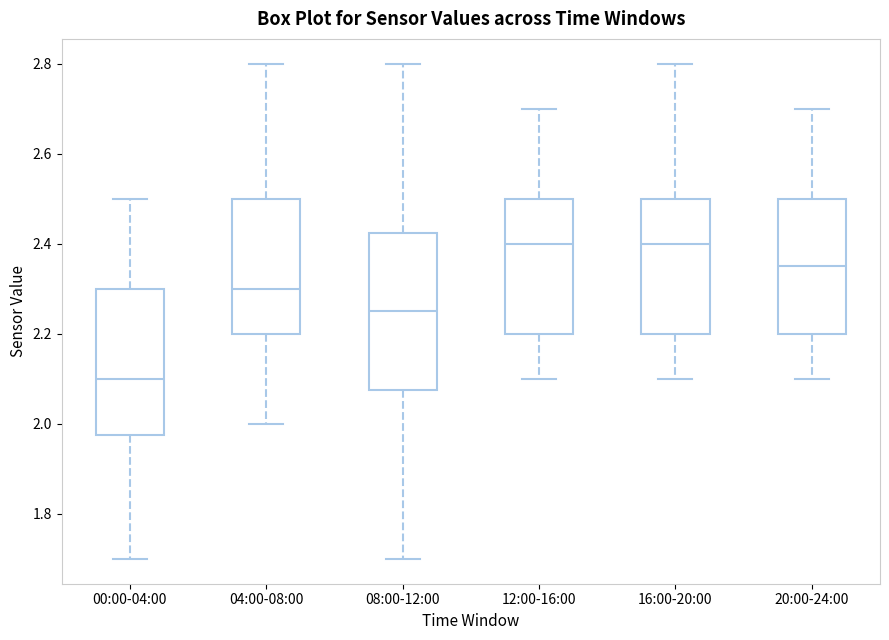

Comparing the boxes themselves (not the whiskers), which one is the tallest?

08:00-12:00